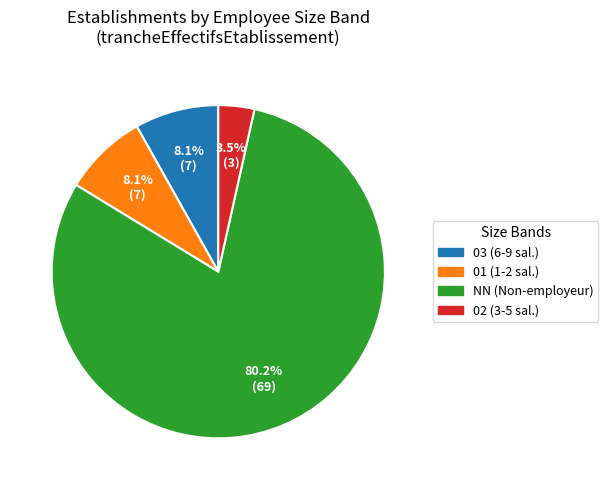

Is there any slice that represents more than half of the pie?

Yes